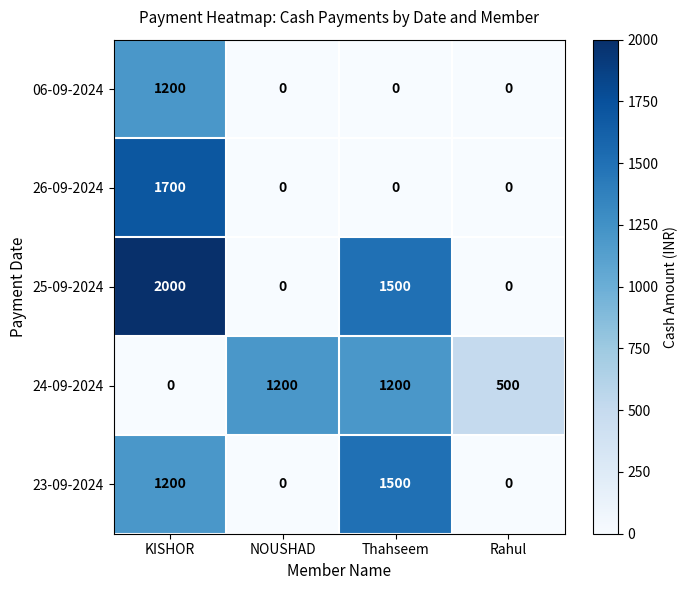

Which series has the widest spread of values?

25-09-2024